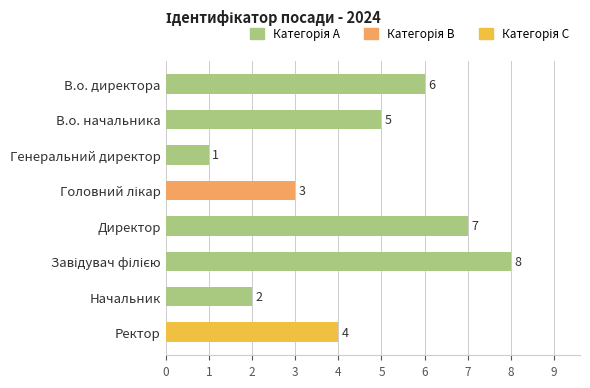

What is the difference between the maximum and second lowest values?

6